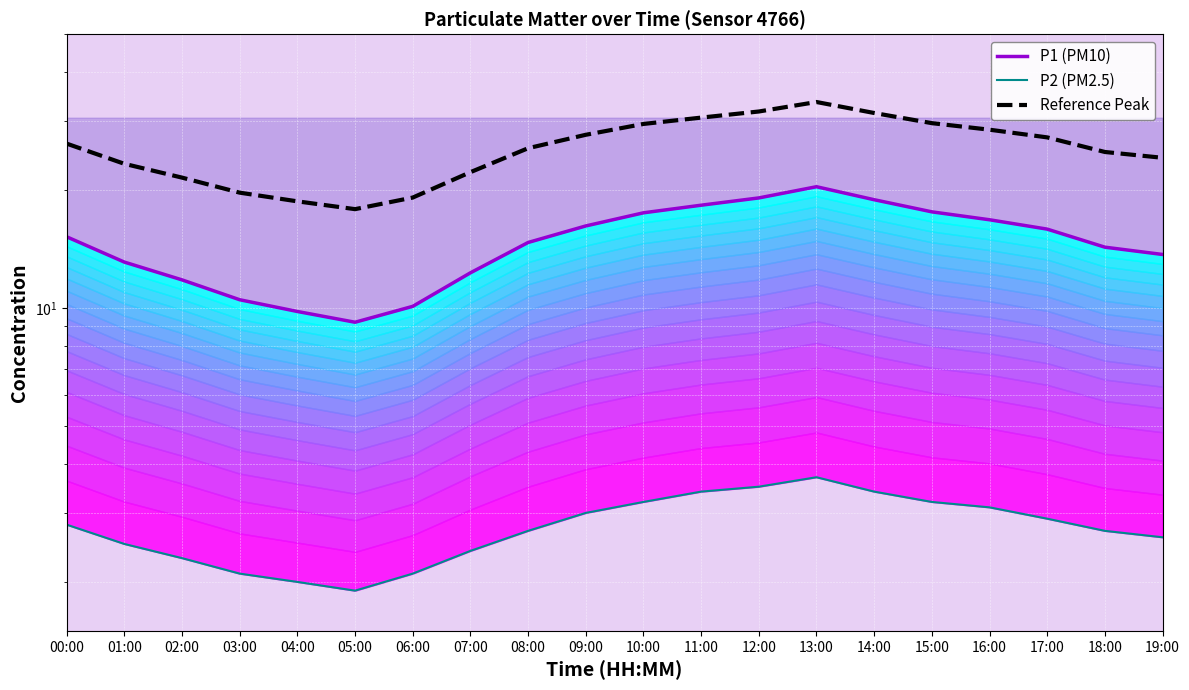

List the labels in order of P2 (PM2.5) value, largest first.

13:00, 12:00, 11:00, 14:00, 10:00, 15:00, 16:00, 09:00, 17:00, 00:00, 08:00, 18:00, 19:00, 01:00, 07:00, 02:00, 03:00, 06:00, 04:00, 05:00